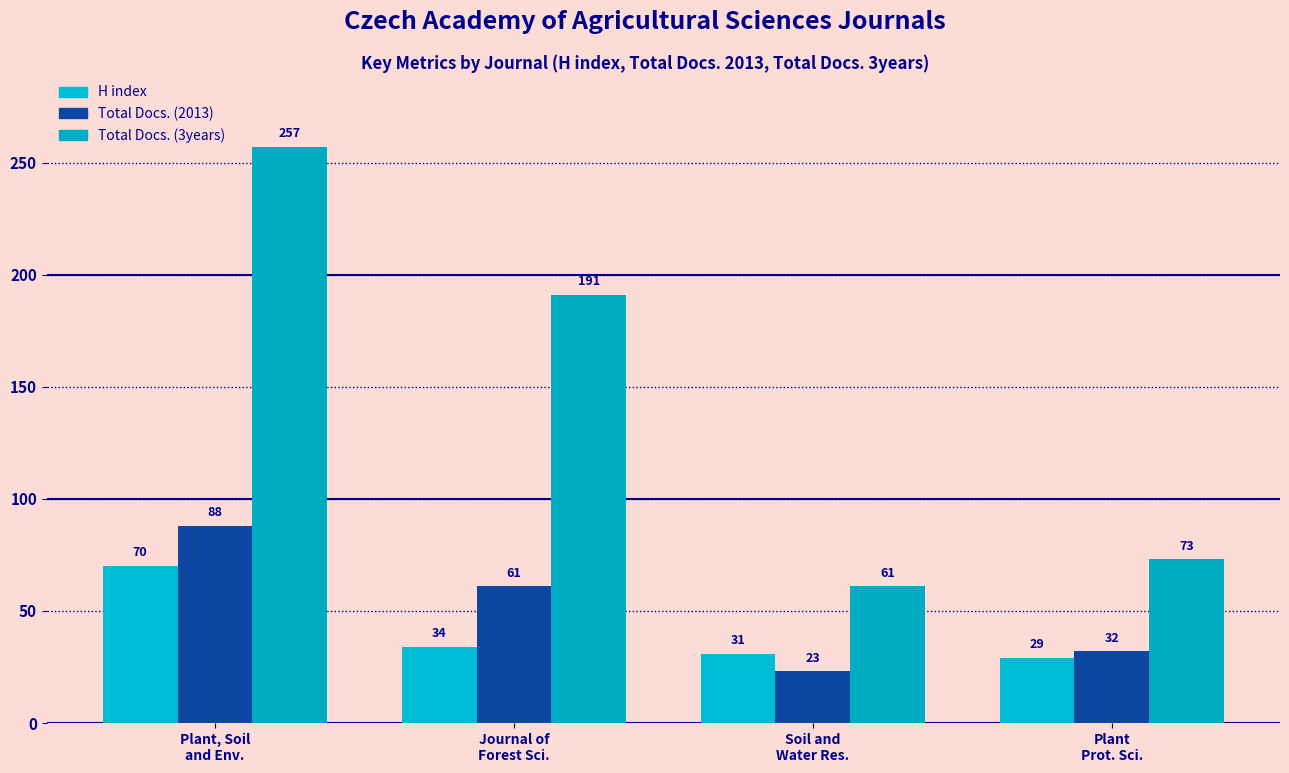

Is it true that Total Docs. (2013) equals 33 at Soil and
Water Res.?

False